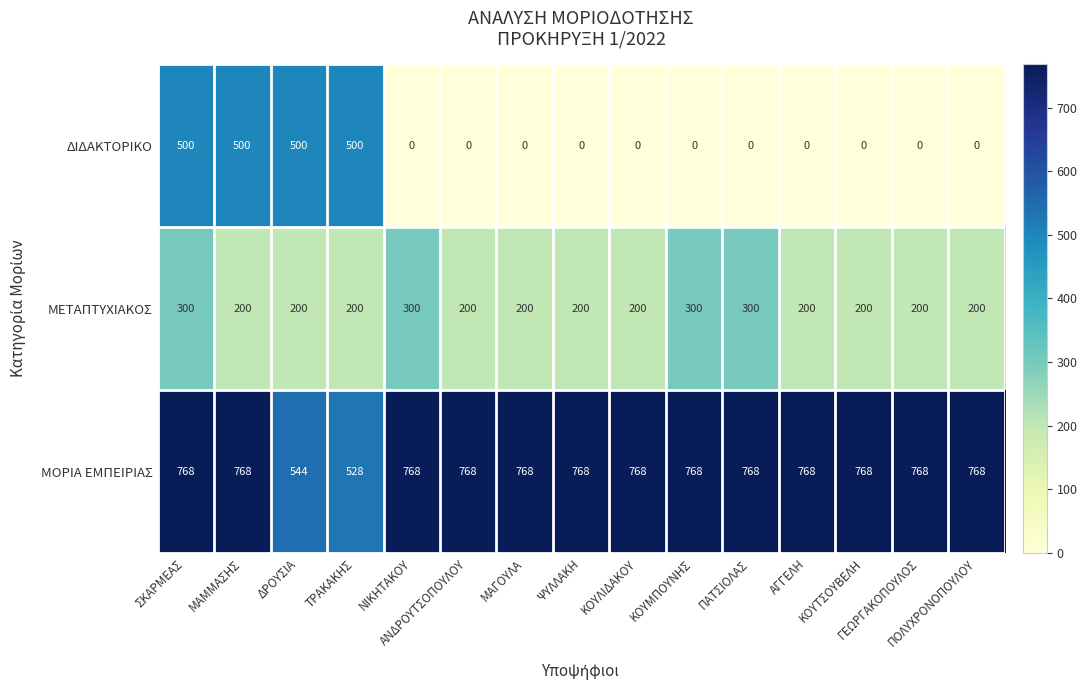

What is the average value of the ΜΟΡΙΑ ΕΜΠΕΙΡΙΑΣ series?

737